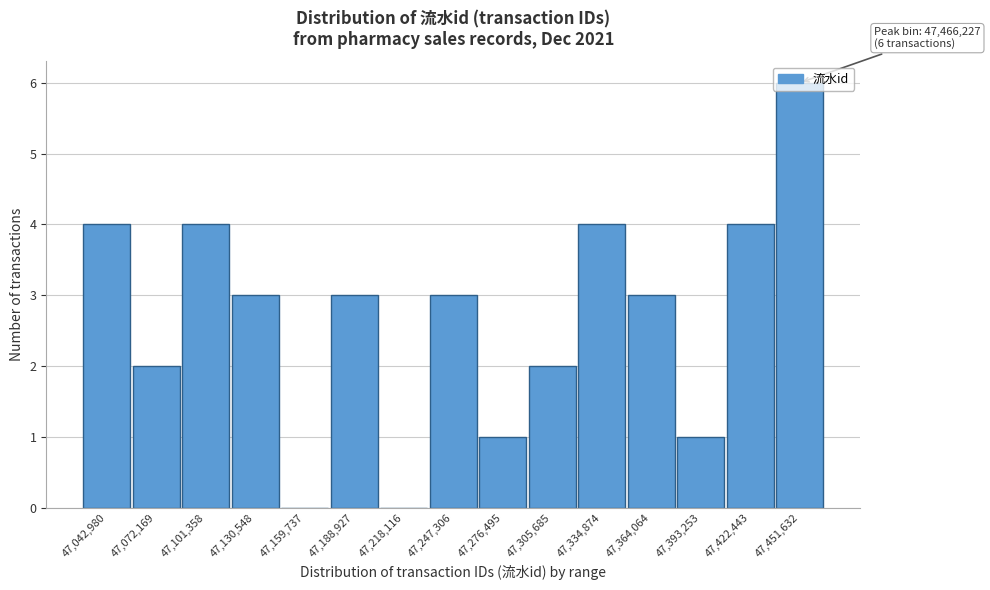

Approximately how many times larger is the value at 47,276,495 compared to 47,072,169?

0.5